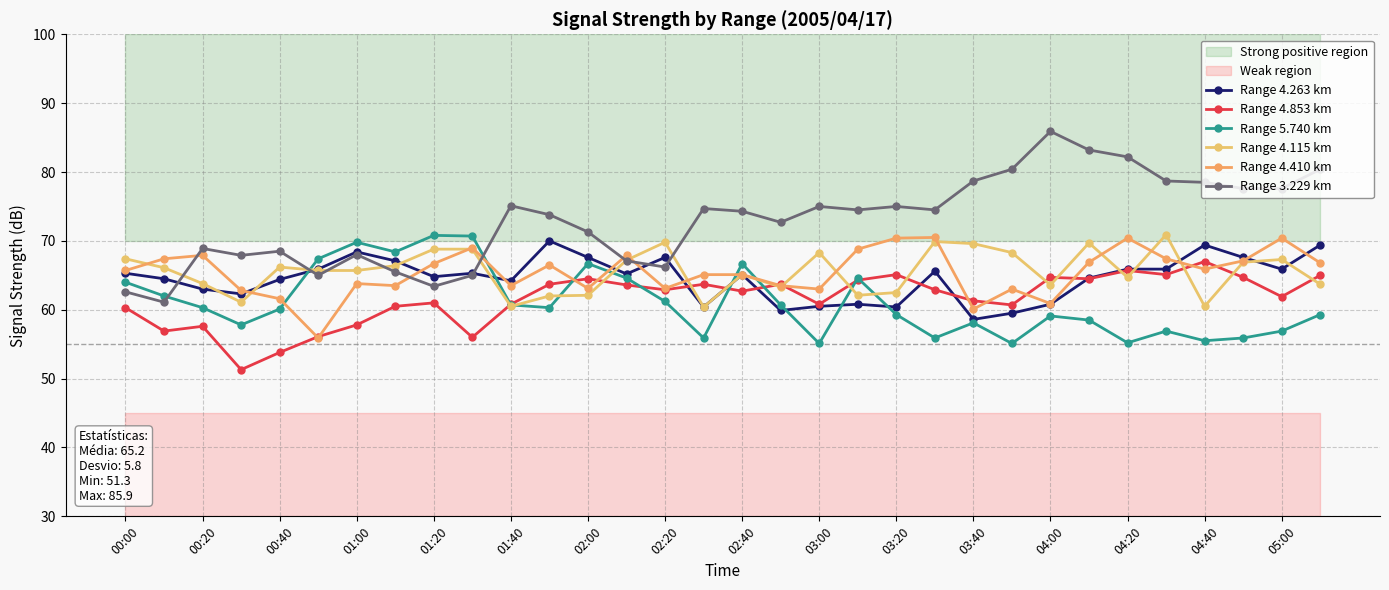

What is the difference between the second highest and minimum values in the Range 5.740 km series?

15.6